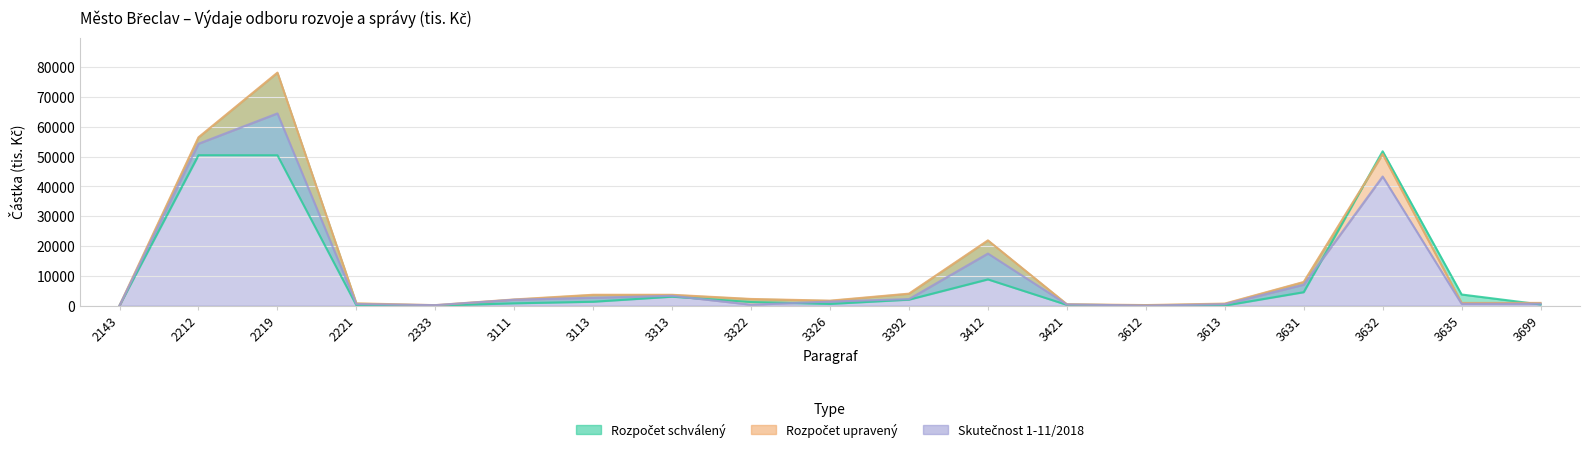

Does the chart display data point markers on the line(s)?

No